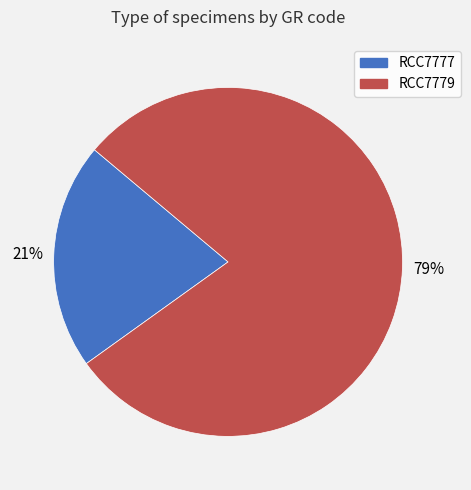

What percentage is the RCC7777 slice, to the nearest percent?

21%